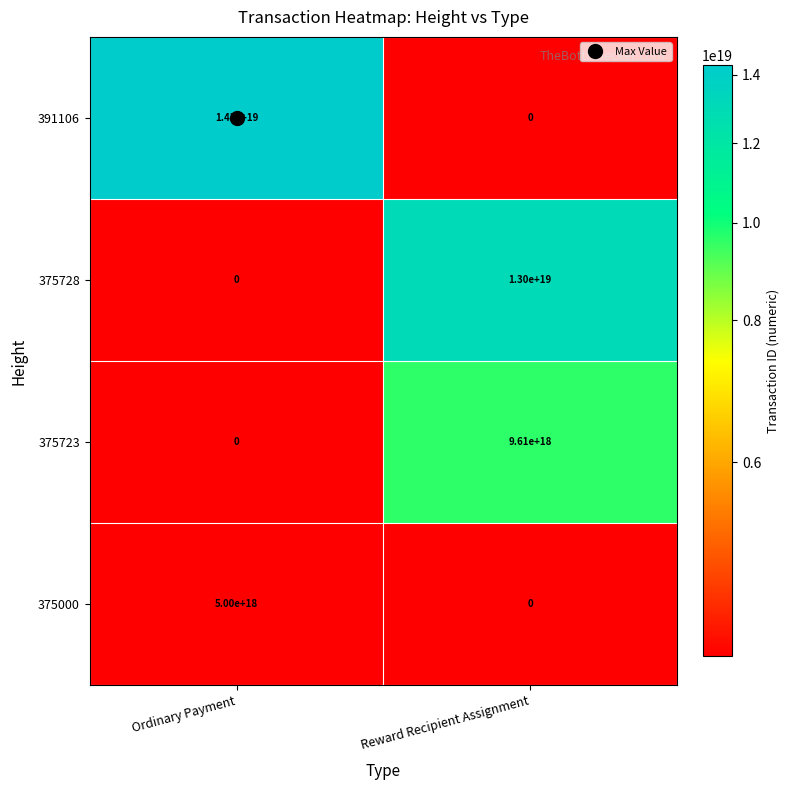

Count the number of categories in the chart.

2